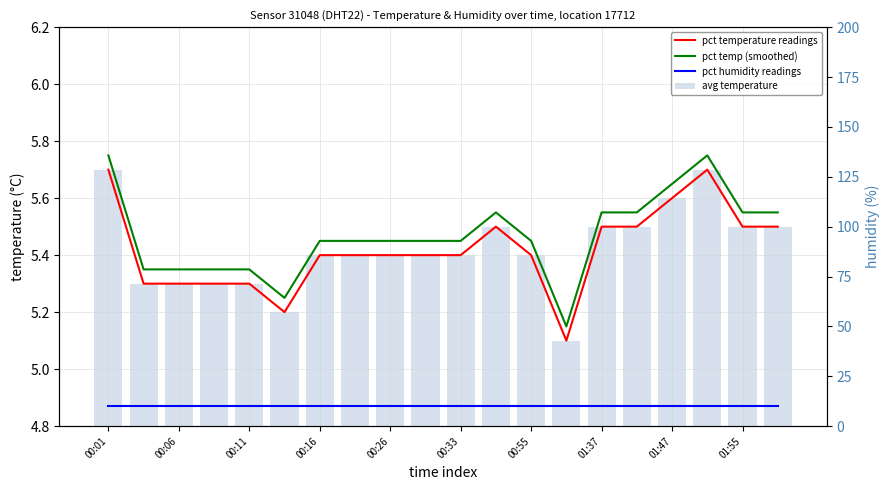

The pct humidity readings series shows 2.9 at 00:55. True or false?

False